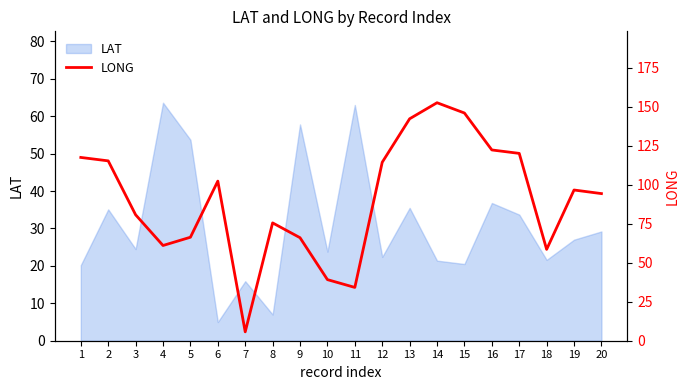

What is the minimum value for LAT?

5.0